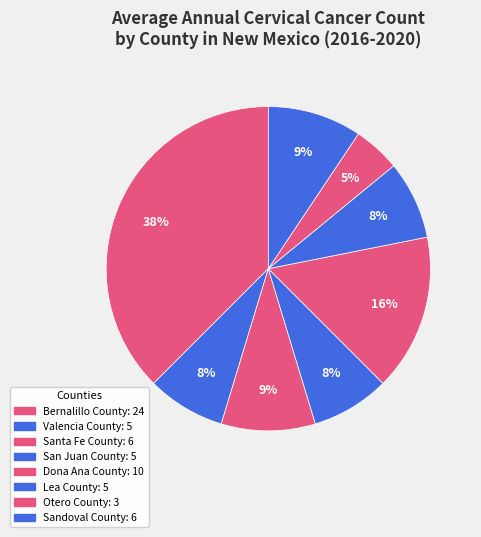

Rank the categories by value from lowest to highest.

Otero County, Valencia County, San Juan County, Lea County, Santa Fe County, Sandoval County, Dona Ana County, Bernalillo County